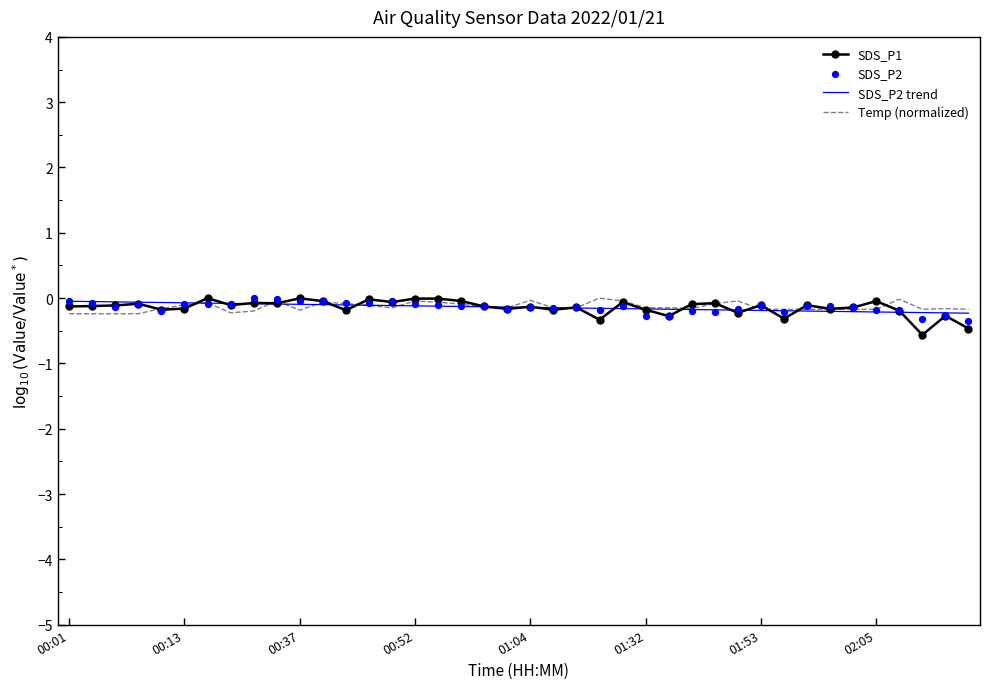

The SDS_P2 trend series shows -0.1 at 00:37. True or false?

True